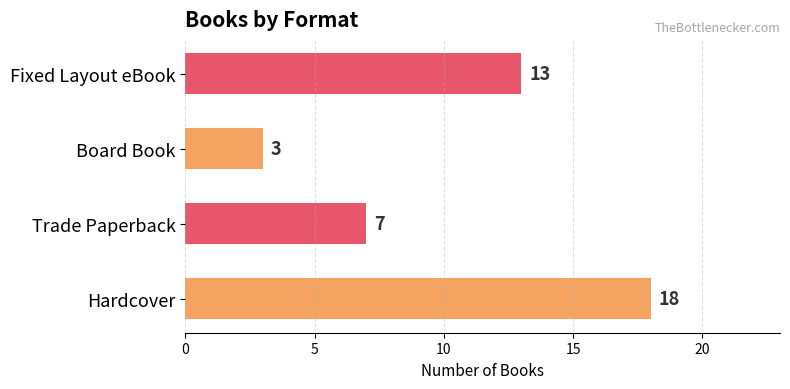

List the labels in order of value, largest first.

Hardcover, Fixed Layout eBook, Trade Paperback, Board Book